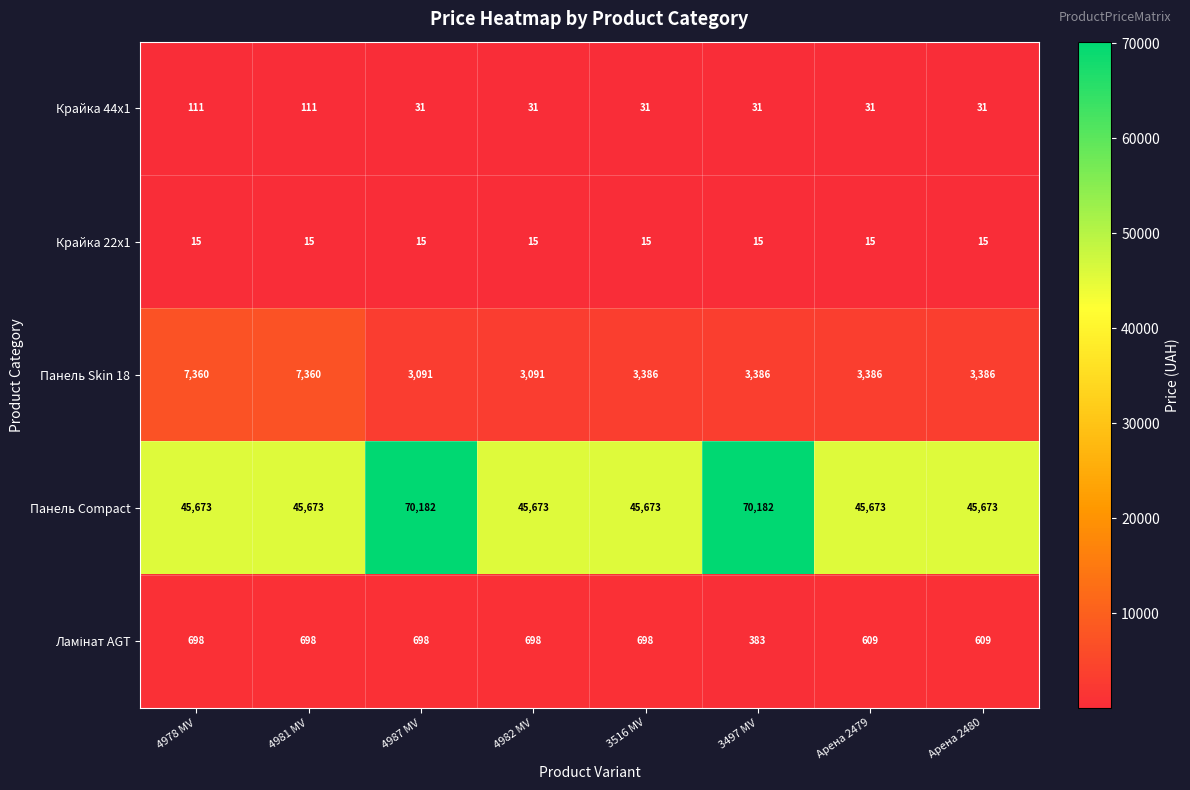

At which category is the sum across all series the highest?

4987 MV